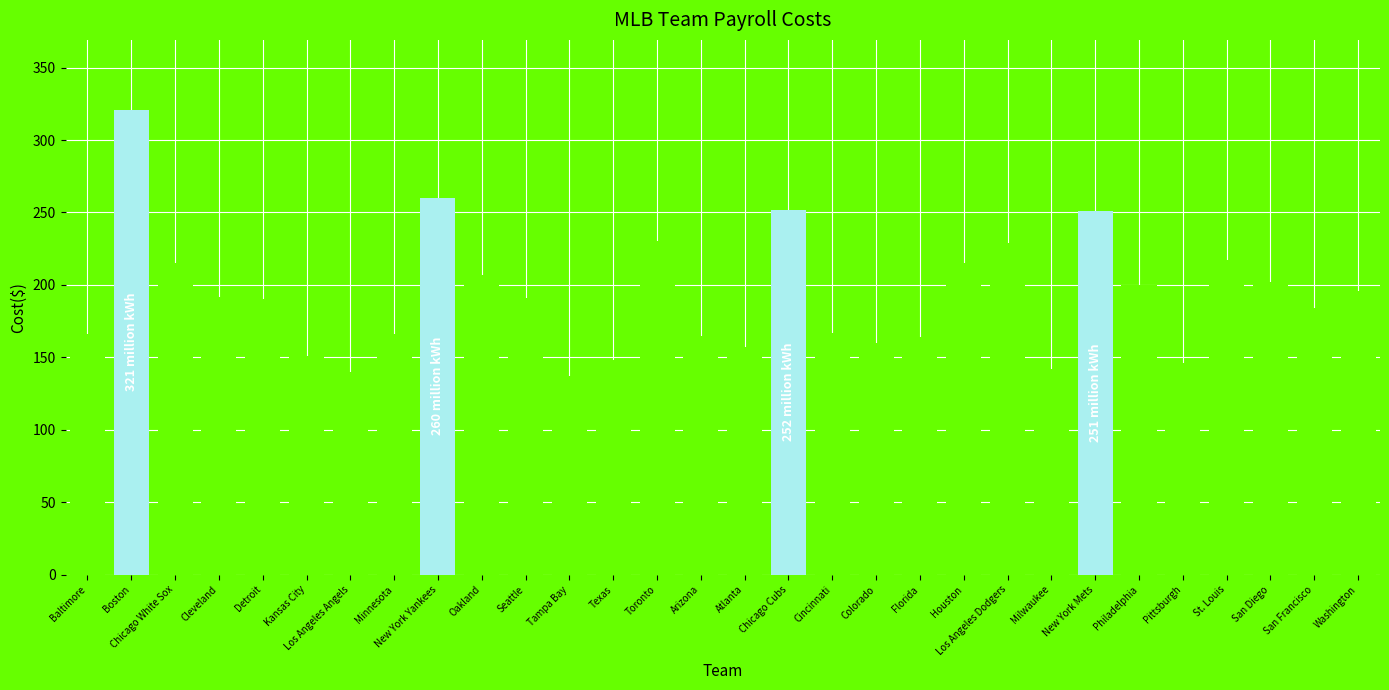

At which category does the chart reach its minimum across all series?

Tampa Bay